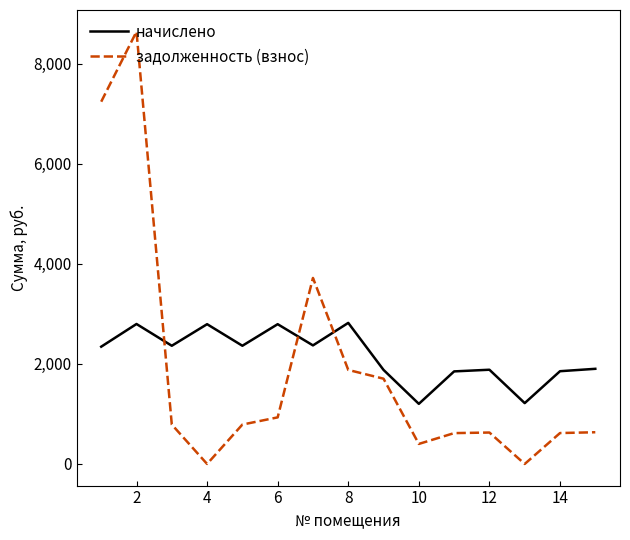

Rank the series by their maximum value, from highest to lowest.

задолженность (взнос), начислено